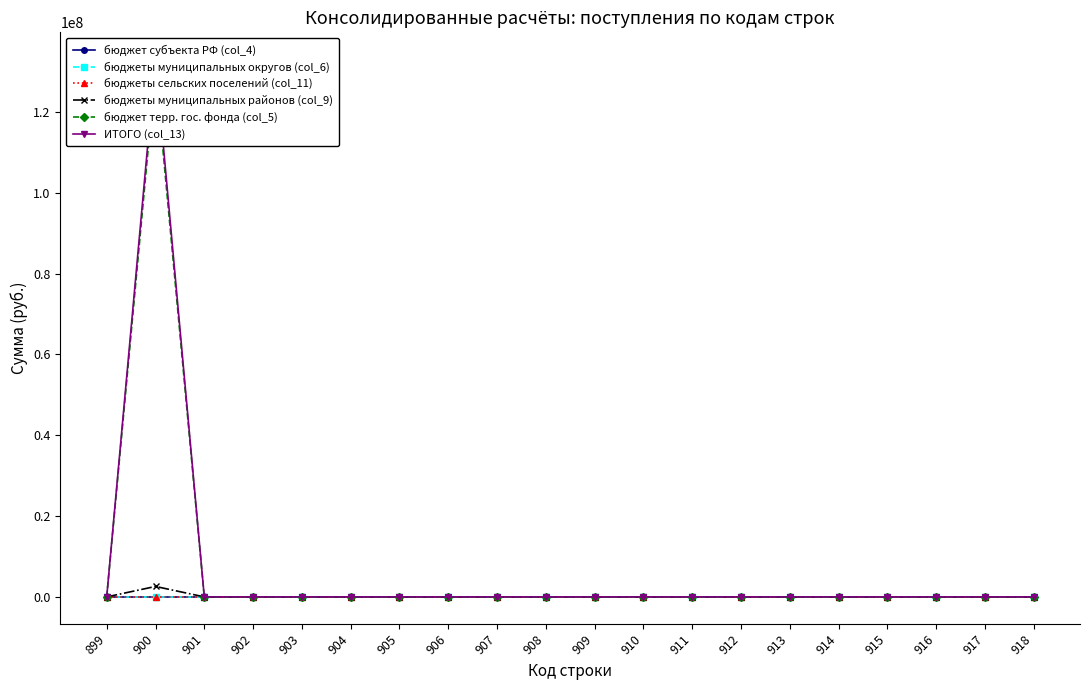

At which category is the sum across all series the highest?

900